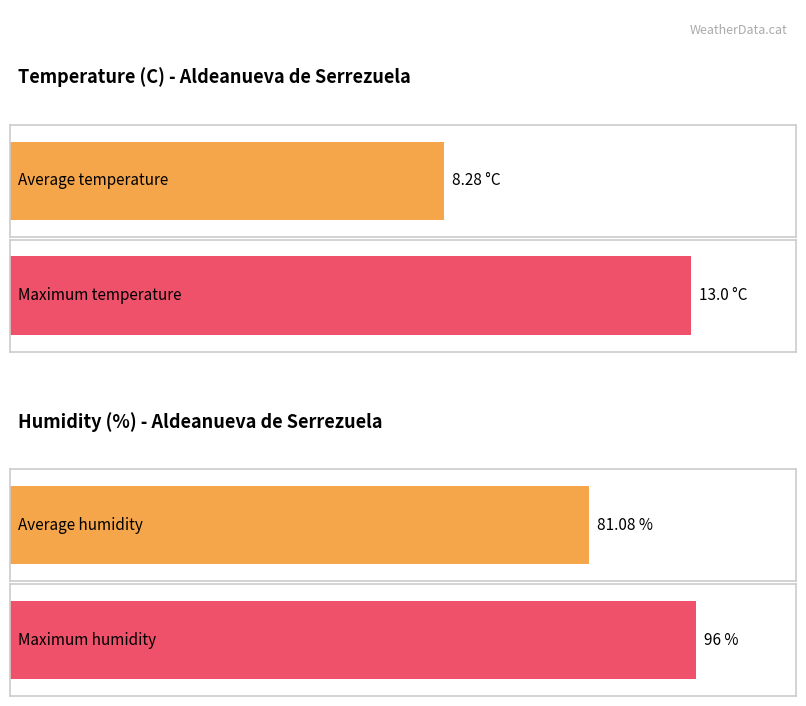

Does the chart contain stacked bars?

No